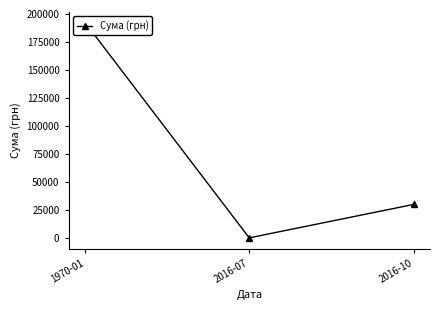

Does the chart display data point markers on the line(s)?

Yes